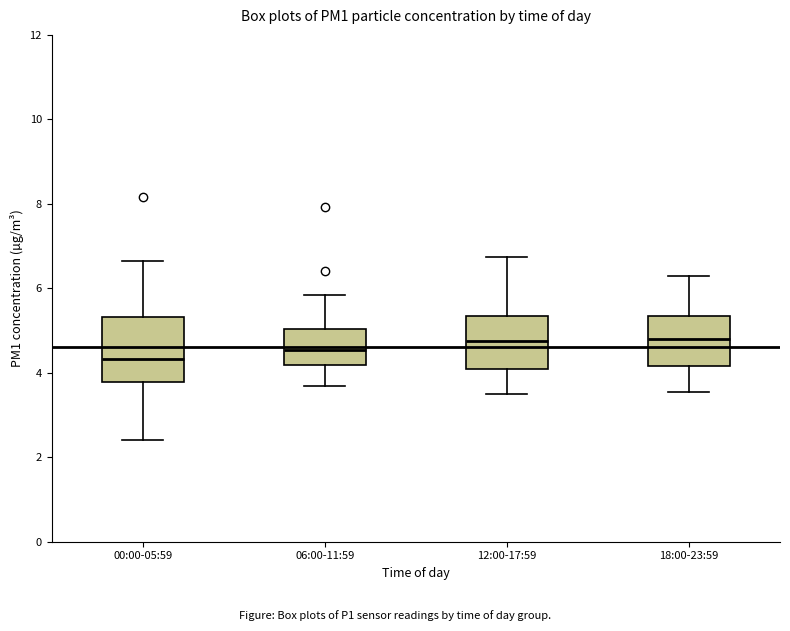

Reading left to right, transcribe this box plot: for each box, give where its median line is, the range the box spans, and where its two whiskers end, as read against the y-axis. The values are not printed on the chart, so give them approximately, as read against the axis.

00:00-05:59: median 4.4, box 3.8 to 5.4, whiskers 2.4 to 6.6
06:00-11:59: median 4.6, box 4.2 to 5.0, whiskers 3.6 to 5.8
12:00-17:59: median 4.8, box 4.2 to 5.4, whiskers 3.6 to 6.8
18:00-23:59: median 4.8, box 4.2 to 5.4, whiskers 3.6 to 6.4